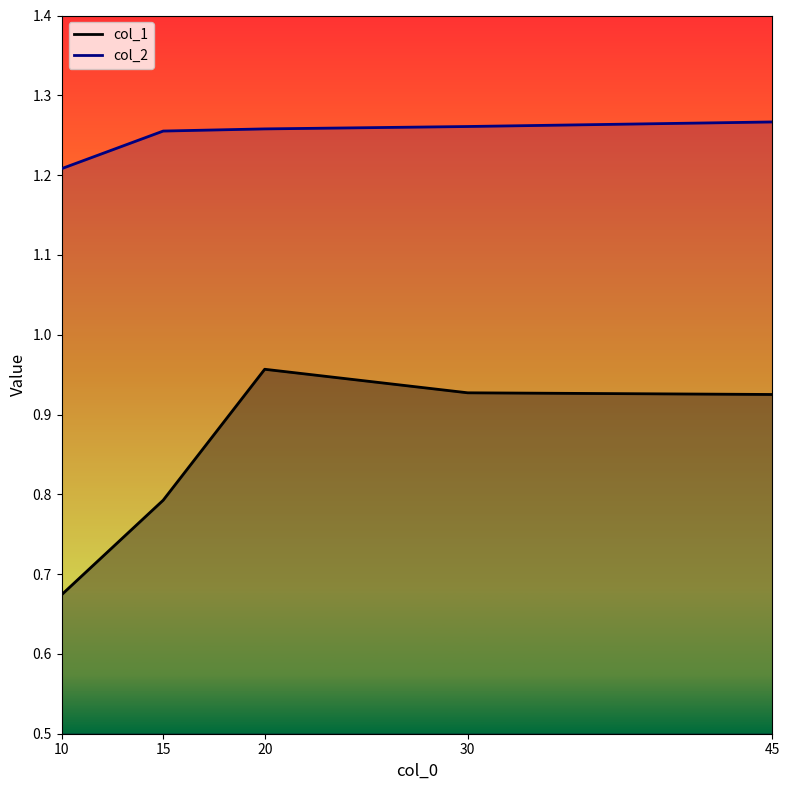

What is the average value of the col_2 series?

1.2